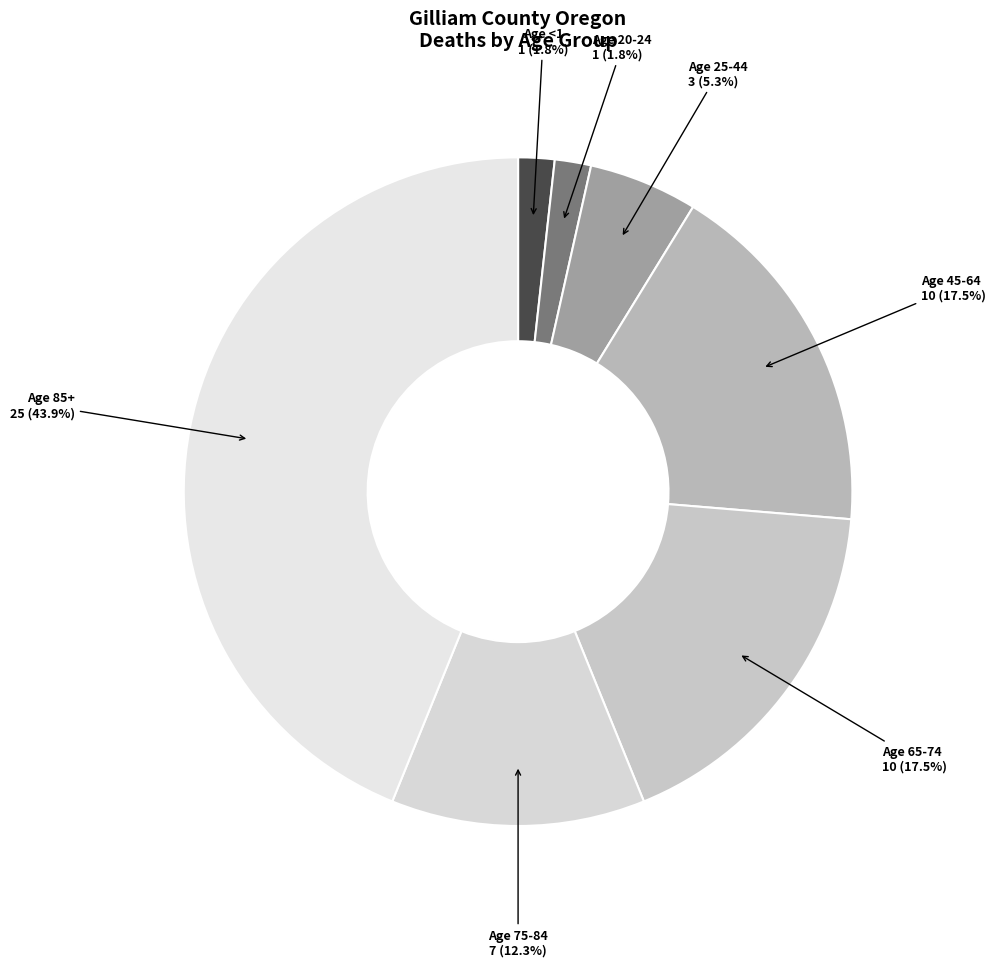

Does 75-84 represent more than half of the total?

No